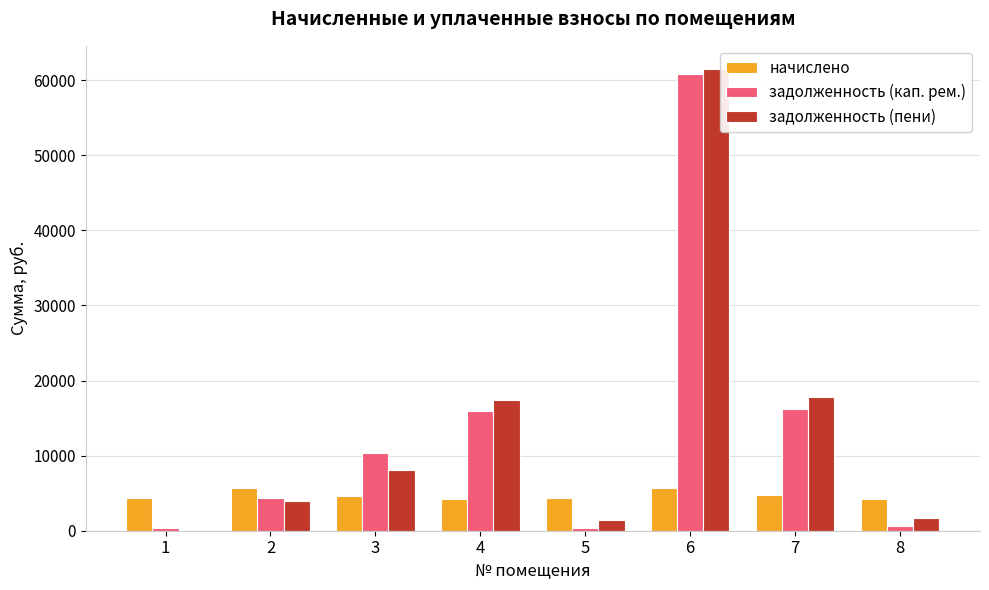

Is the value of задолженность (пени) at 6 greater than the value of начислено at 2?

Yes